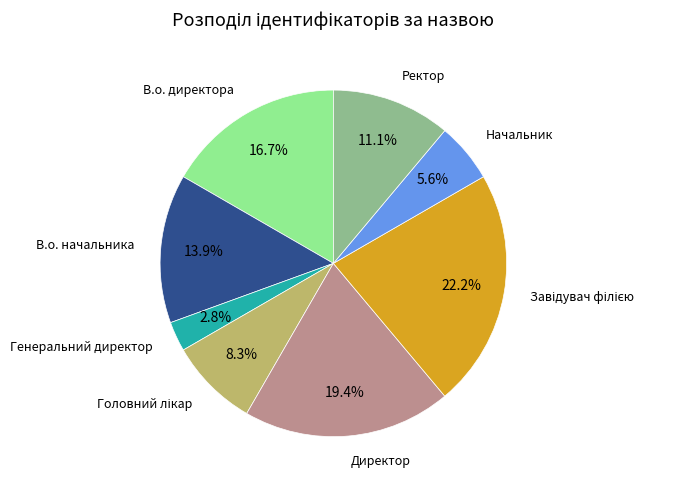

How many segments does this pie chart have?

8